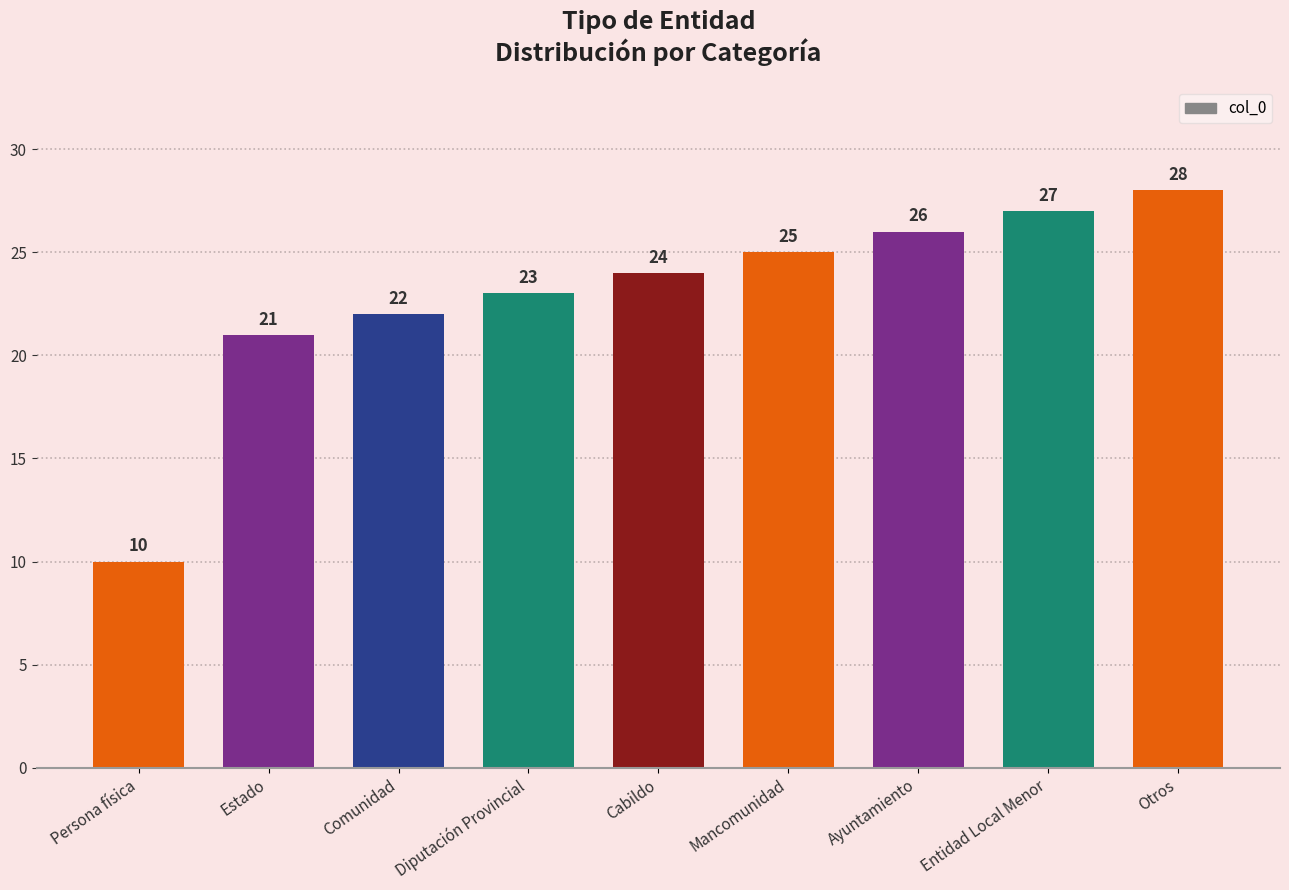

Rank the categories by value from highest to lowest.

Otros, Entidad Local Menor, Ayuntamiento, Mancomunidad, Cabildo, Diputación Provincial, Comunidad, Estado, Persona física